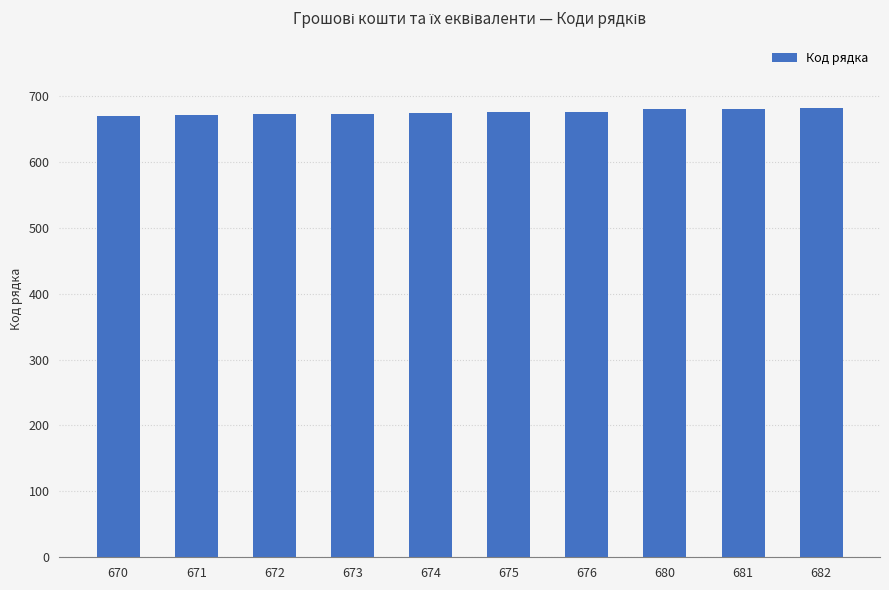

How many bars are there in total?

10